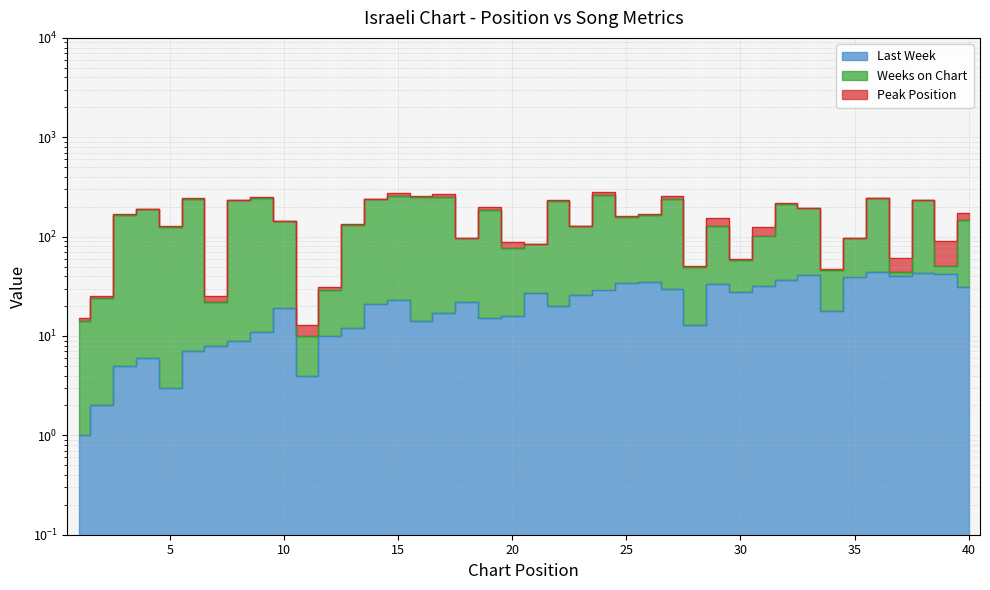

At which label is Weeks on Chart closest to 136?

13